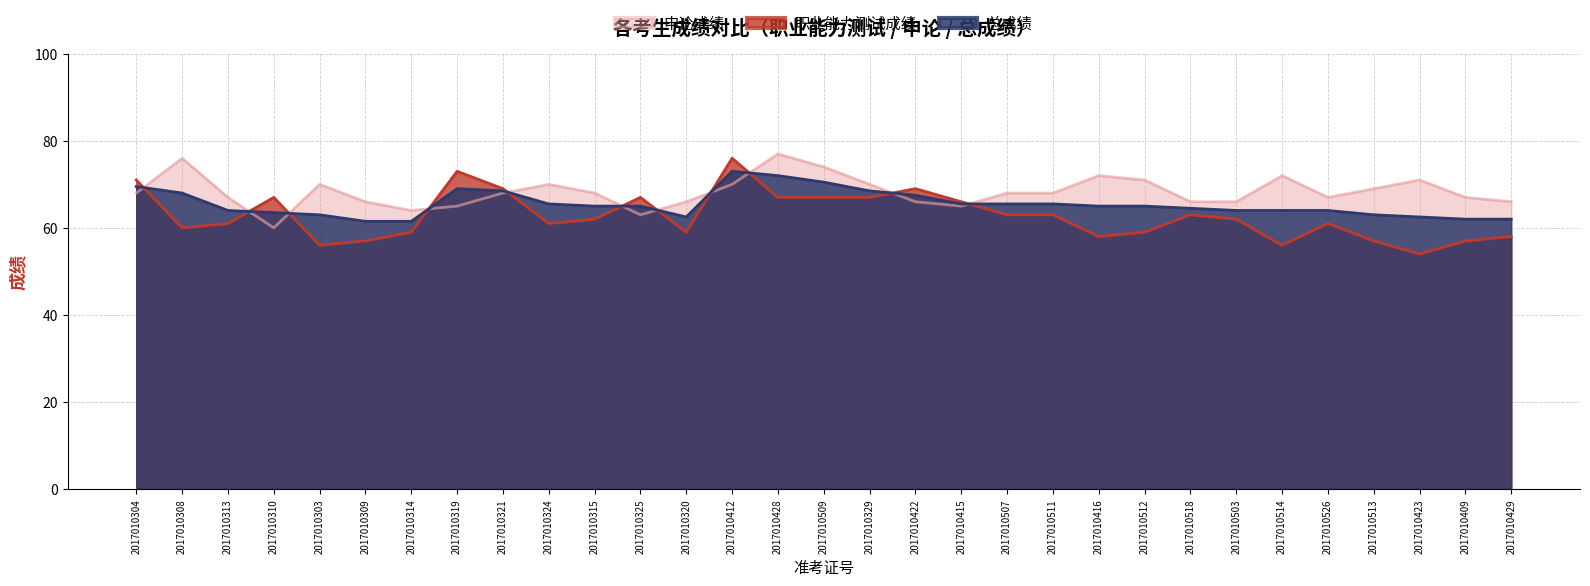

What position from the left is 2017010416?

22